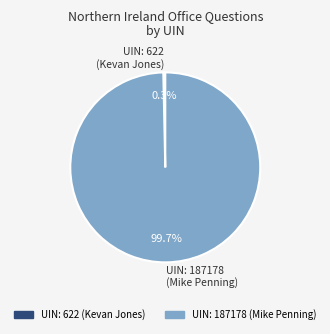

Between UIN: 187178 (Mike Penning) and UIN: 622 (Kevan Jones), which is larger?

UIN: 187178 (Mike Penning)